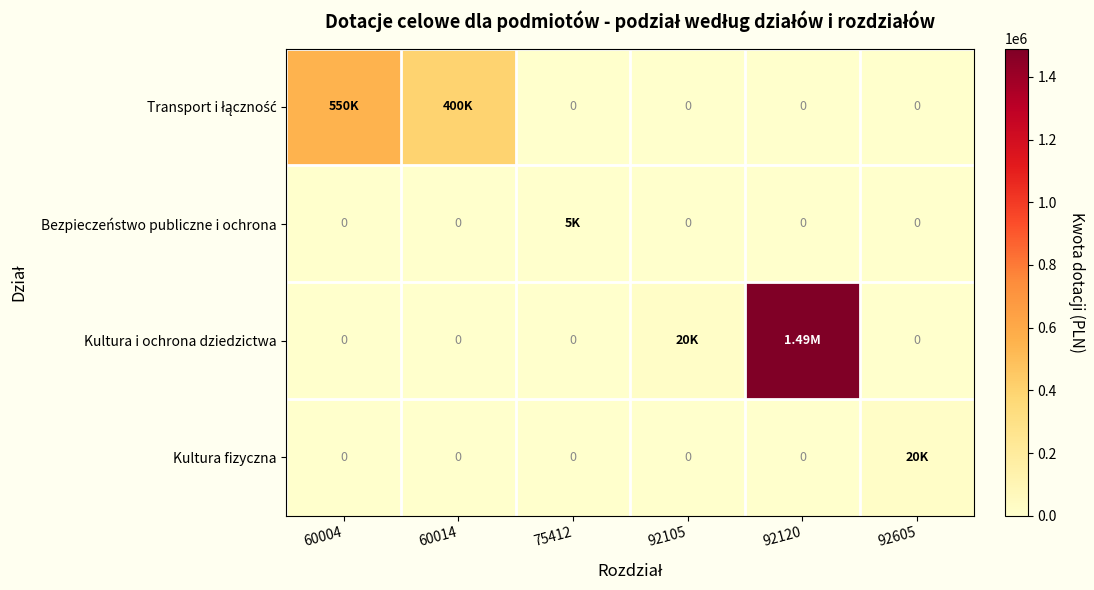

True or false: Kultura fizyczna has a value of -12711.3 at 75412.

False